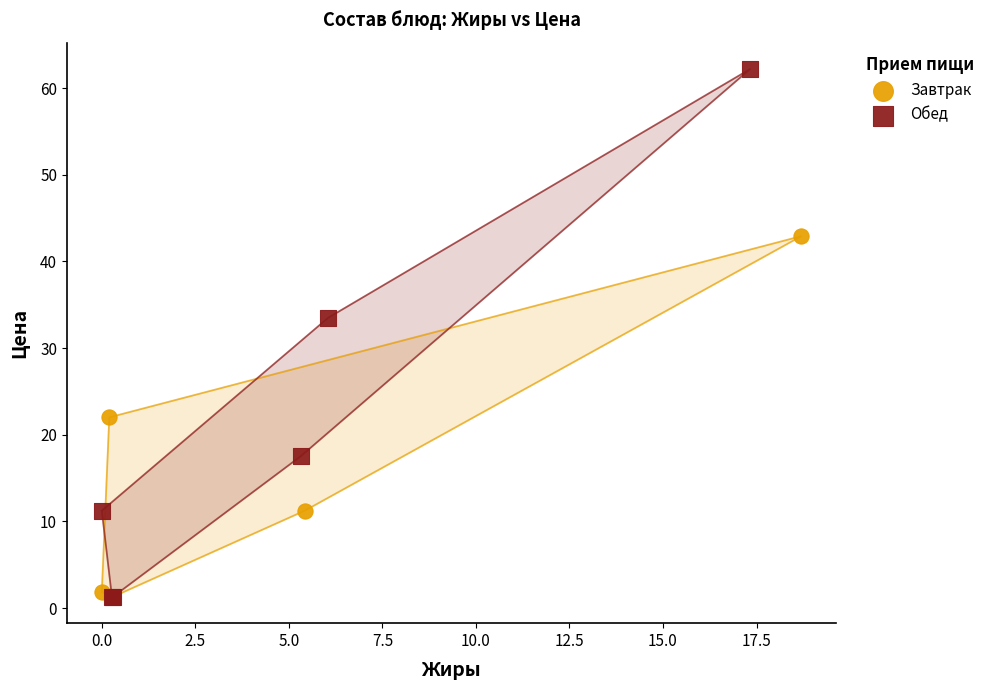

What are all the series names shown in the legend?

Завтрак, Обед